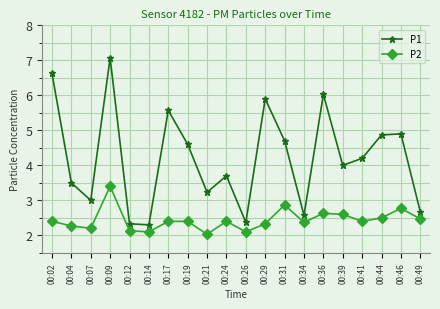

At which label does P1 first exceed 4?

00:02